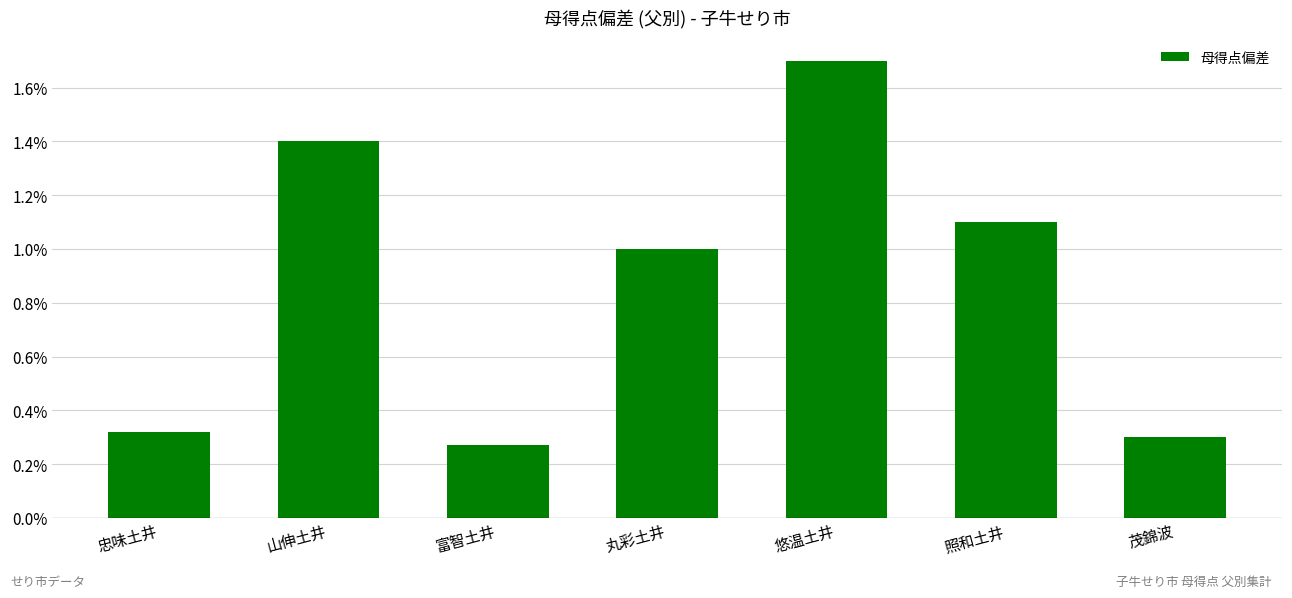

Rank the categories by value from highest to lowest.

悠温土井, 山伸土井, 照和土井, 丸彩土井, 忠味土井, 茂錦波, 富智土井